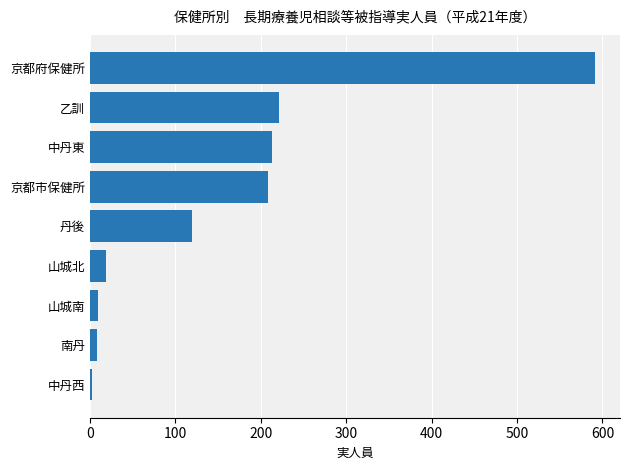

How many data points does each series have?

9